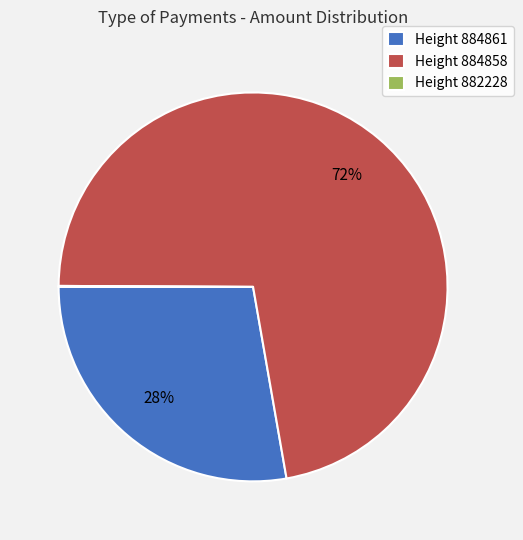

Does any single category account for the majority?

Yes